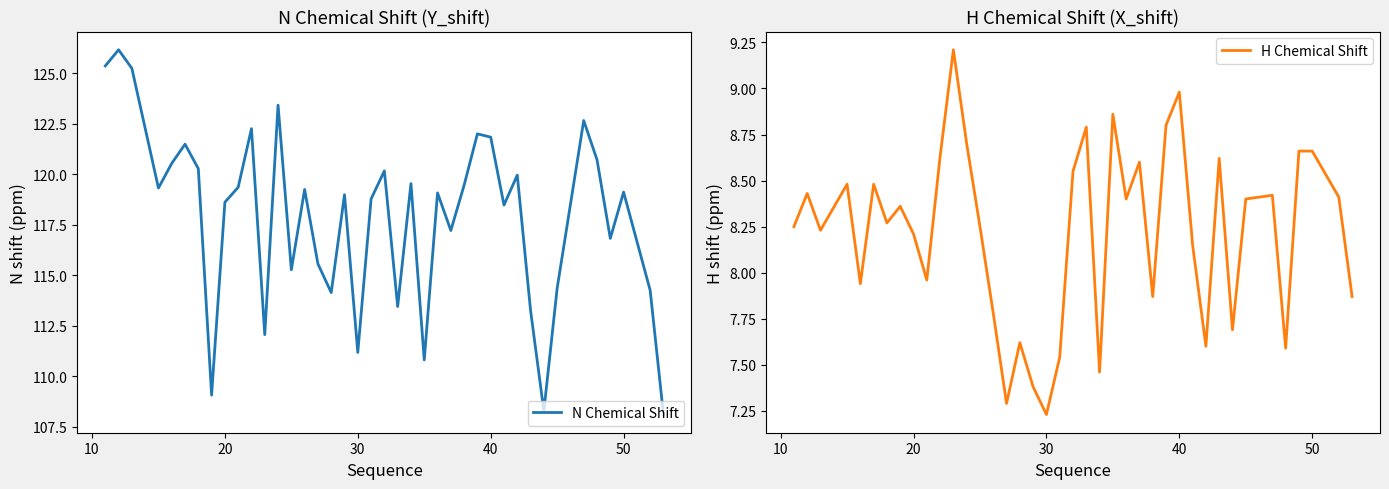

What is the highest value of the H Chemical Shift series?

9.2